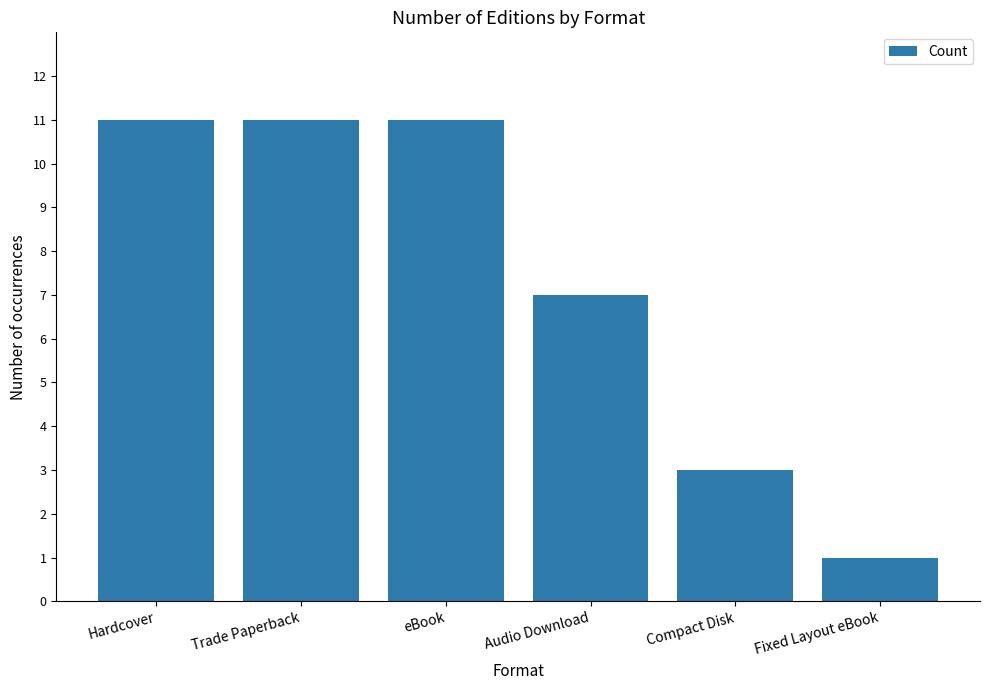

What is the approximate value at Compact Disk, to the nearest 5?

5